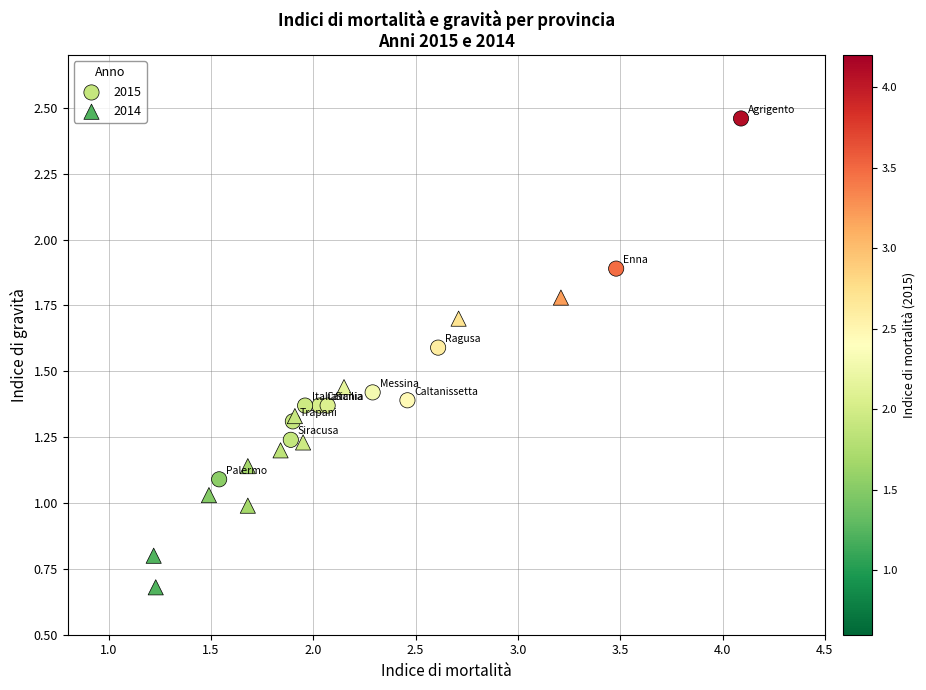

Which series reaches the maximum Y coordinate?

2015